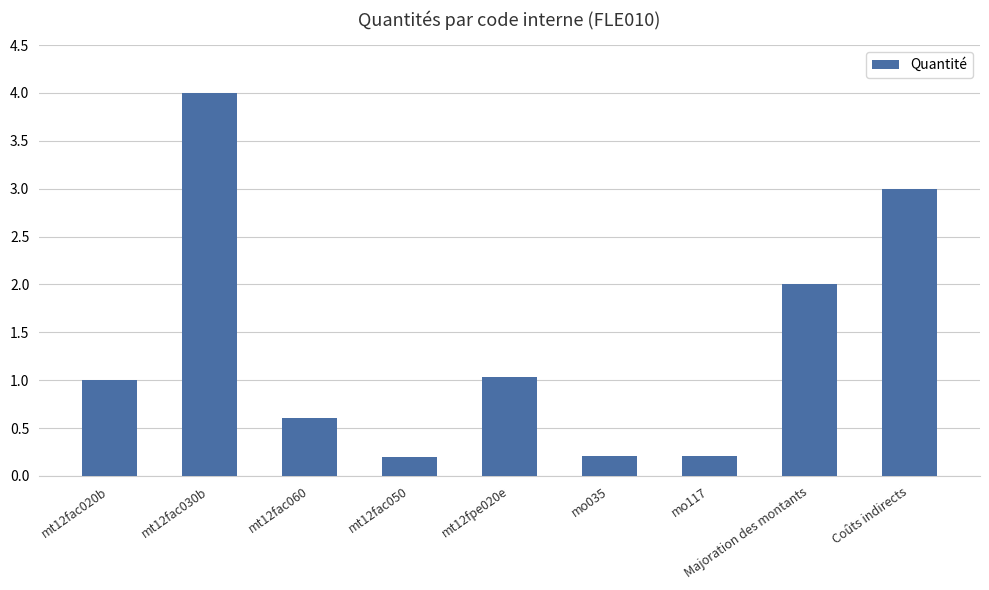

What is the average value?

1.4